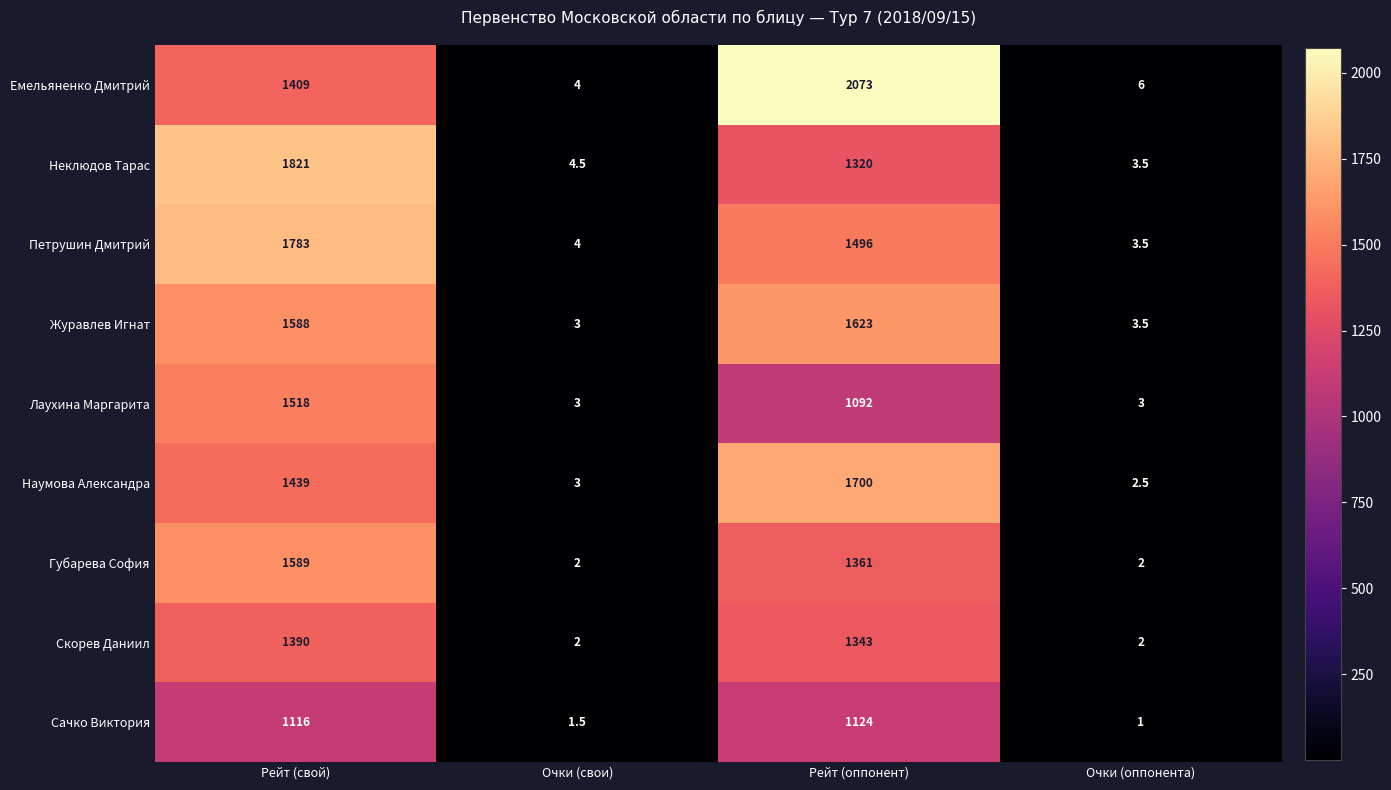

Which series has the widest spread of values?

Емельяненко Дмитрий